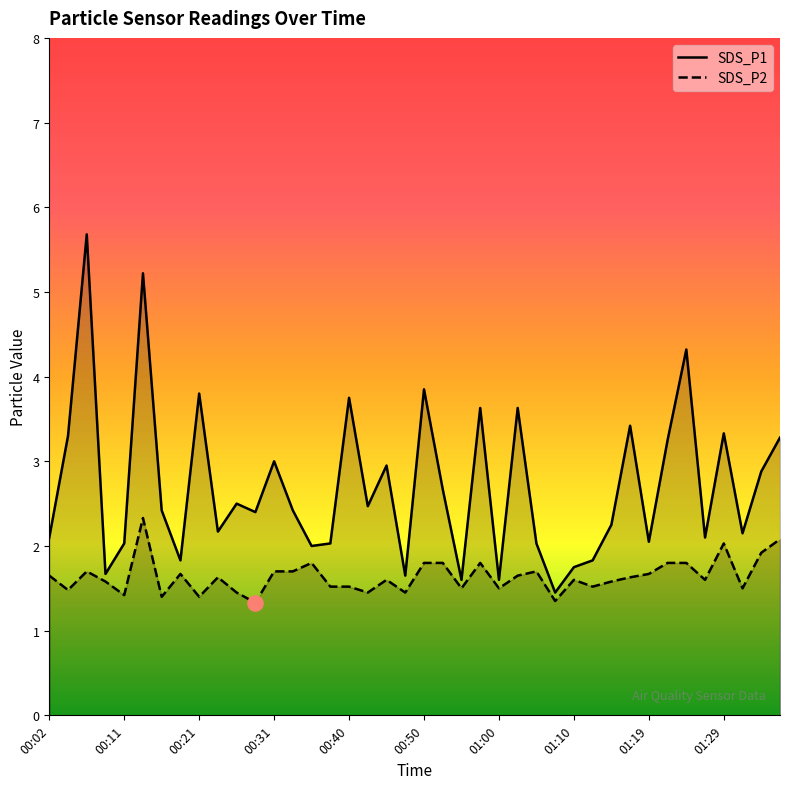

Which series has the largest total across all categories?

SDS_P1